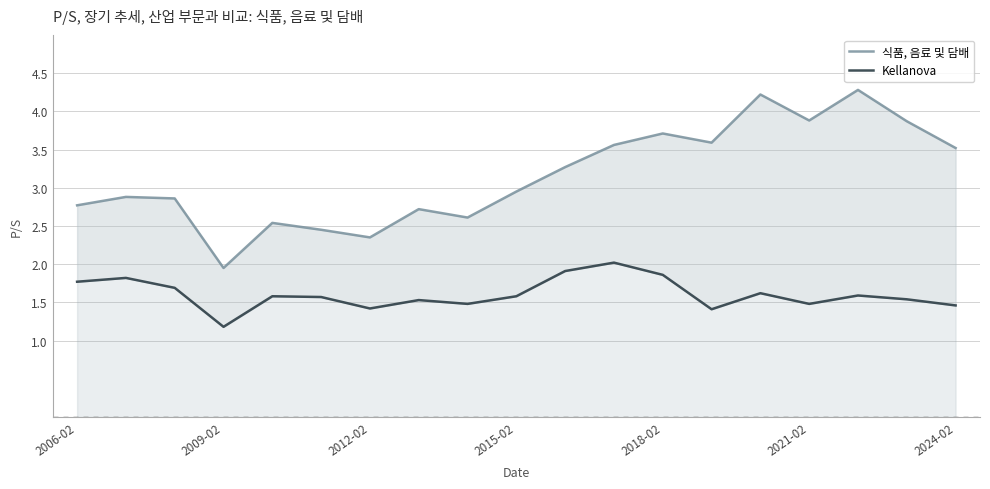

True or false: Kellanova has more than 0 interior local peaks.

True